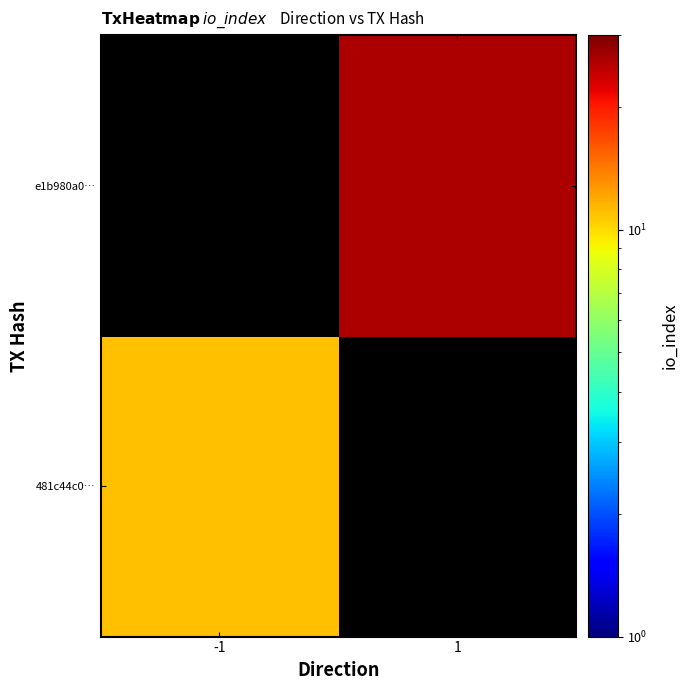

What is the highest value of the 481c44c0… series?

11.0